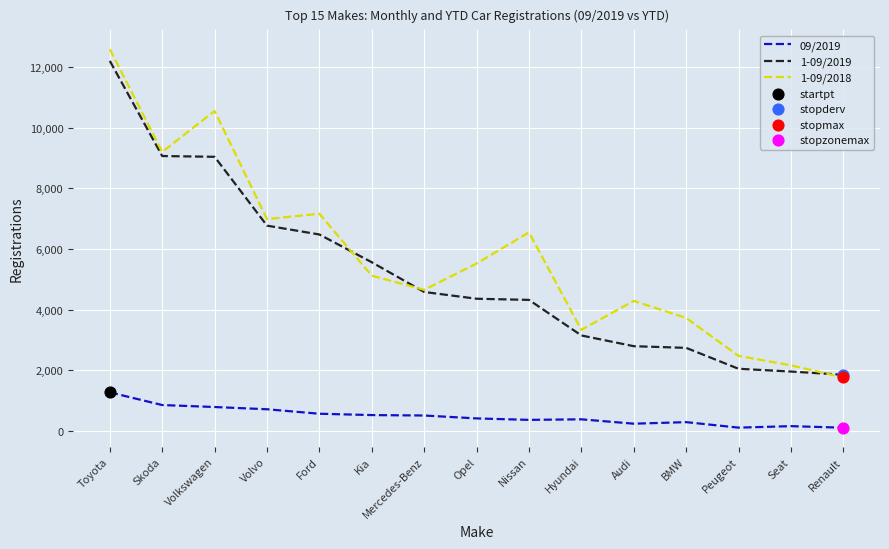

What is the total value across all series at Hyundai?

6867